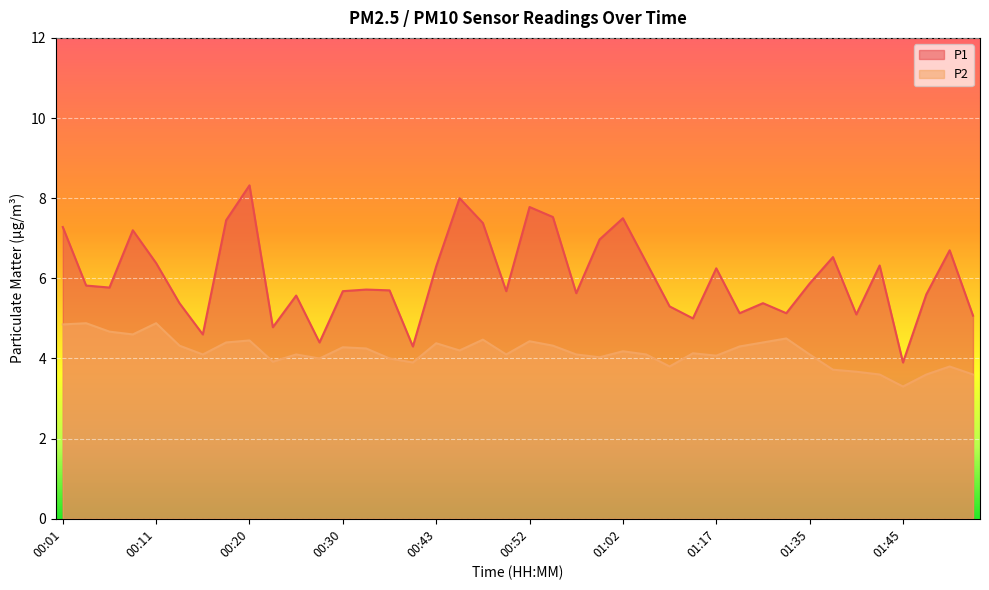

True or false: P2 and P1 intersect in this chart.

False